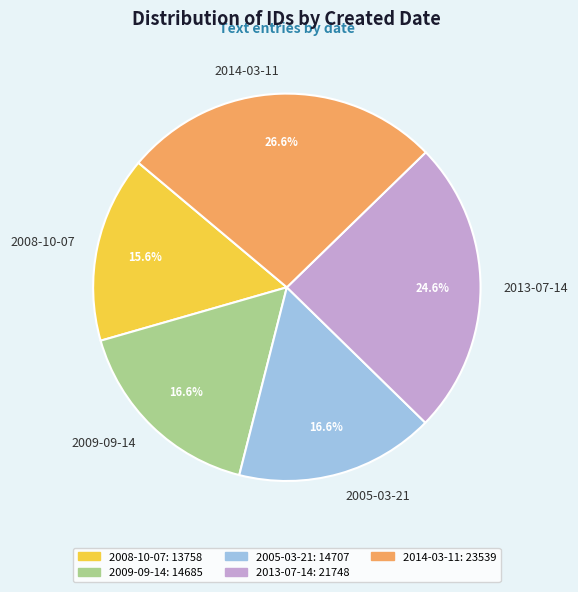

Is there any slice that represents more than half of the pie?

No